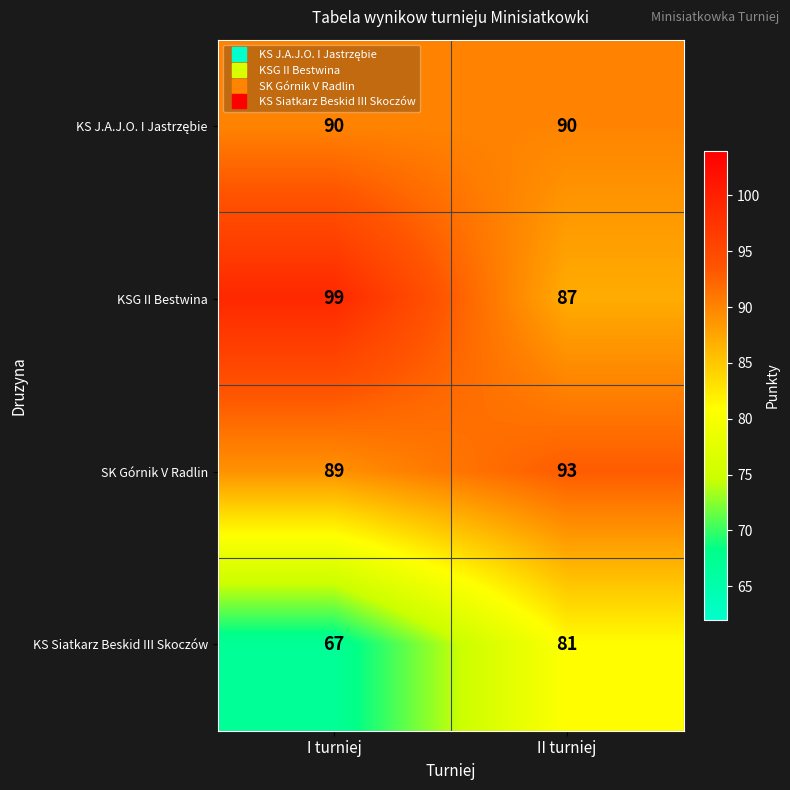

Count the number of categories in the chart.

2